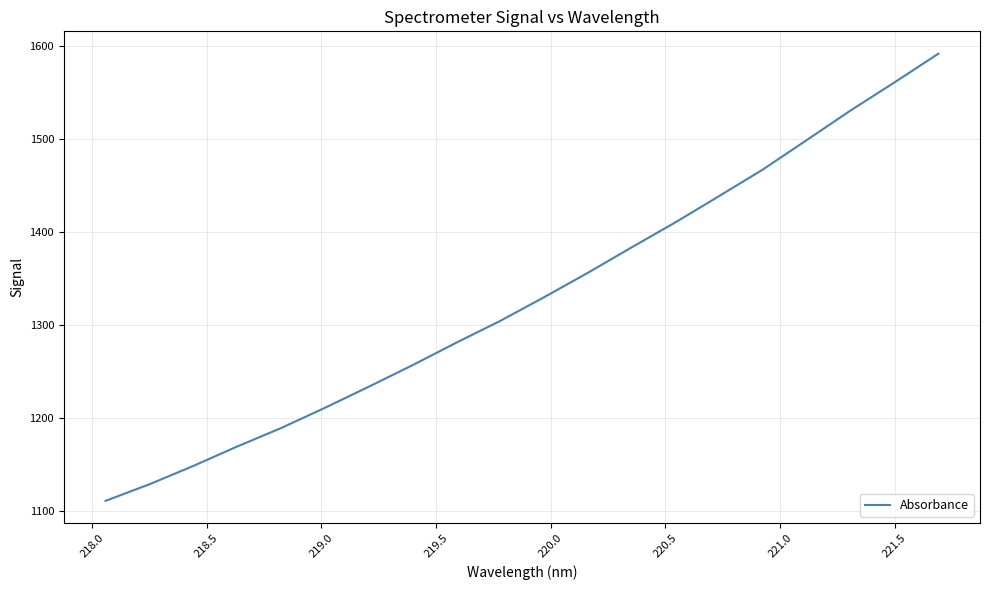

How many lines are shown in the chart?

1